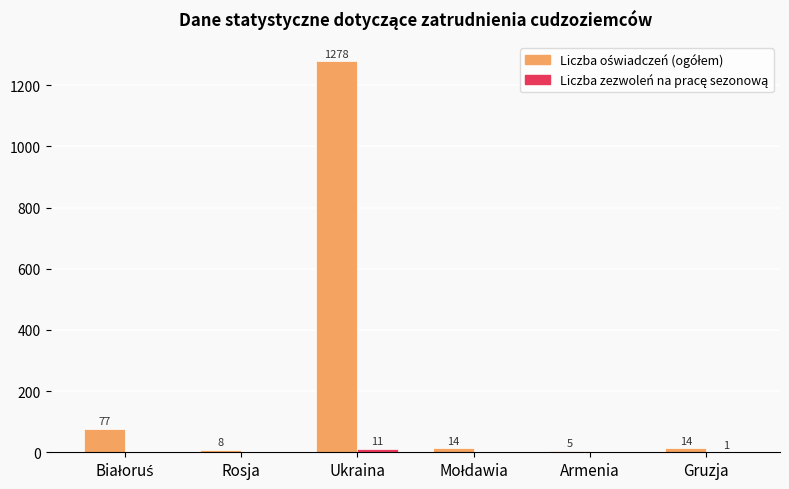

How many groups of bars are there?

6